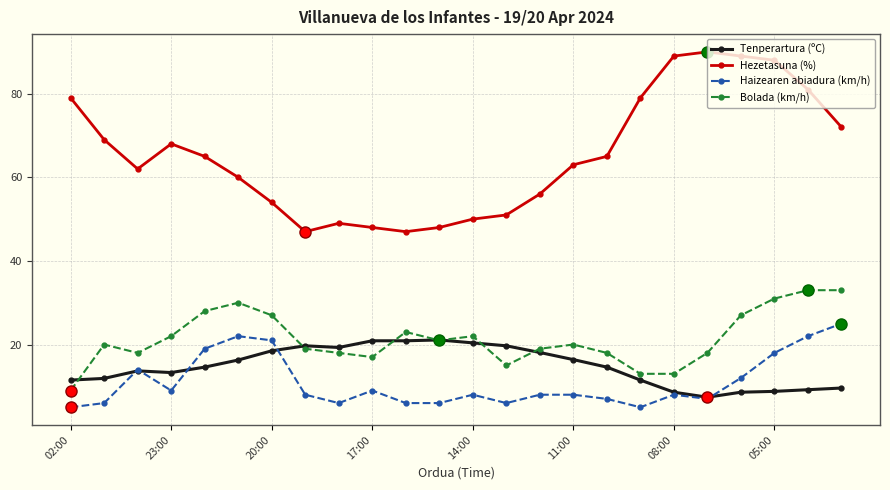

What is the highest value of the Tenperartura (ºC) series?

21.1